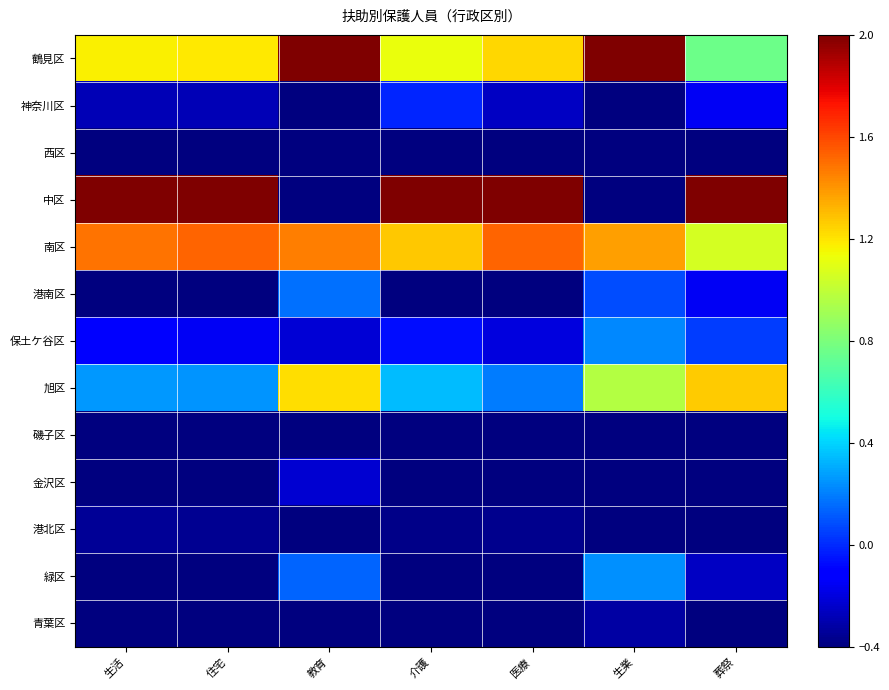

Which has a higher value, 教育 or 介護?

教育